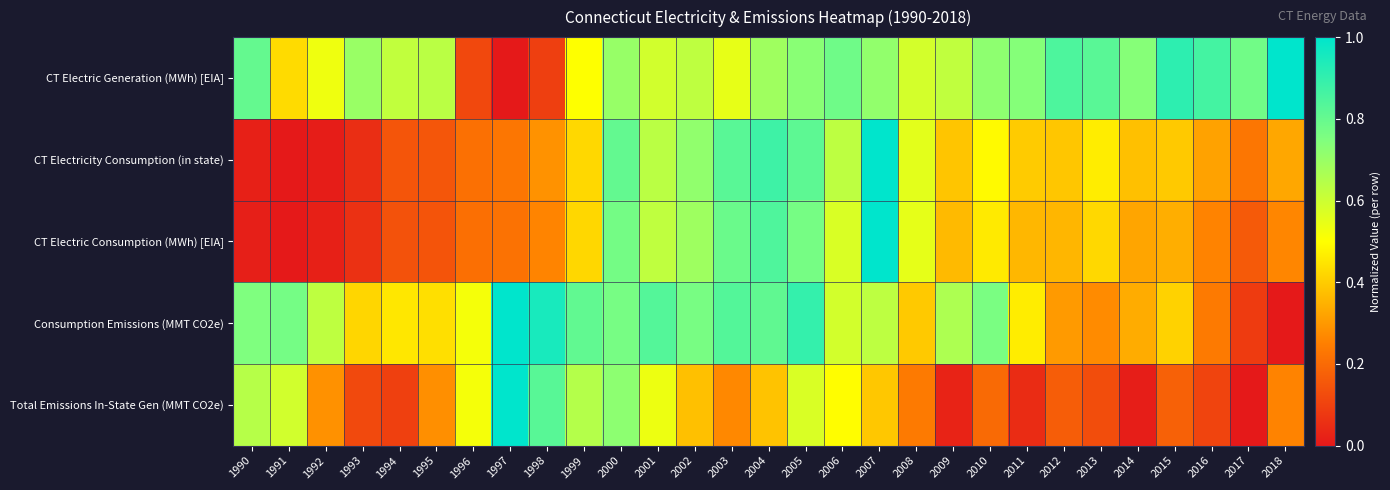

Reading left to right, what are all the values shown in this chart?

CT Electric Generation (MWh) [EIA]: 1990=0.8	1991=0.4	1992=0.5	1993=0.7	1994=0.6	1995=0.6	1996=0.1	1997=0.0	1998=0.1	1999=0.5	2000=0.7	2001=0.6	2002=0.6	2003=0.5	2004=0.7	2005=0.7	2006=0.8	2007=0.7	2008=0.6	2009=0.6	2010=0.7	2011=0.7	2012=0.8	2013=0.8	2014=0.7	2015=0.9	2016=0.9	2017=0.8	2018=1.0
CT Electricity Consumption (in state): 1990=0.0	1991=0.0	1992=0.0	1993=0.1	1994=0.1	1995=0.2	1996=0.2	1997=0.2	1998=0.3	1999=0.4	2000=0.8	2001=0.6	2002=0.7	2003=0.8	2004=0.9	2005=0.8	2006=0.6	2007=1.0	2008=0.6	2009=0.4	2010=0.5	2011=0.4	2012=0.4	2013=0.5	2014=0.4	2015=0.4	2016=0.3	2017=0.2	2018=0.3
CT Electric Consumption (MWh) [EIA]: 1990=0.0	1991=0.0	1992=0.0	1993=0.1	1994=0.1	1995=0.1	1996=0.2	1997=0.2	1998=0.3	1999=0.4	2000=0.8	2001=0.6	2002=0.7	2003=0.8	2004=0.8	2005=0.8	2006=0.6	2007=1.0	2008=0.5	2009=0.4	2010=0.5	2011=0.4	2012=0.4	2013=0.4	2014=0.3	2015=0.3	2016=0.3	2017=0.2	2018=0.3
Consumption Emissions (MMT CO2e): 1990=0.7	1991=0.8	1992=0.6	1993=0.4	1994=0.5	1995=0.4	1996=0.5	1997=1.0	1998=1.0	1999=0.8	2000=0.8	2001=0.8	2002=0.8	2003=0.8	2004=0.8	2005=0.9	2006=0.6	2007=0.6	2008=0.4	2009=0.7	2010=0.8	2011=0.5	2012=0.3	2013=0.3	2014=0.3	2015=0.4	2016=0.2	2017=0.1	2018=0.0
Total Emissions In-State Gen (MMT CO2e): 1990=0.6	1991=0.6	1992=0.3	1993=0.1	1994=0.1	1995=0.3	1996=0.5	1997=1.0	1998=0.8	1999=0.6	2000=0.7	2001=0.5	2002=0.4	2003=0.3	2004=0.4	2005=0.6	2006=0.5	2007=0.4	2008=0.2	2009=0.0	2010=0.2	2011=0.0	2012=0.2	2013=0.1	2014=0.0	2015=0.2	2016=0.1	2017=0.0	2018=0.3